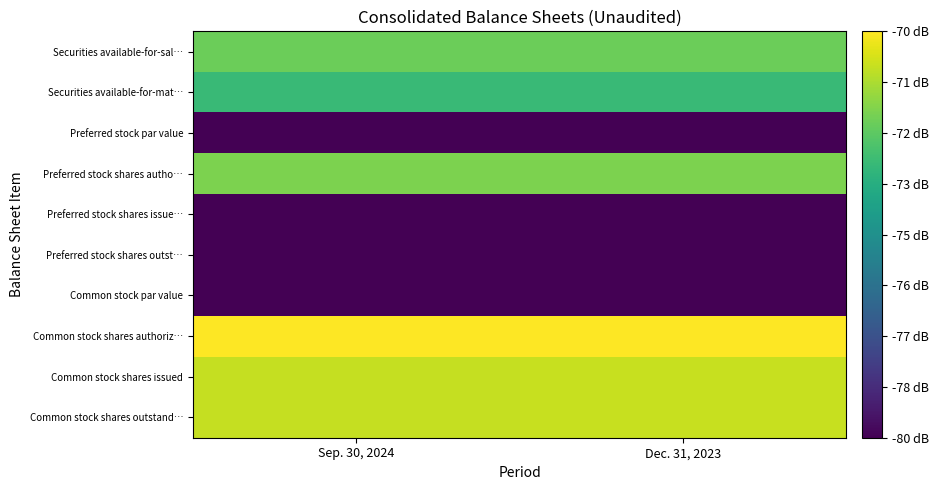

At which category is the sum across all series the highest?

Dec. 31, 2023